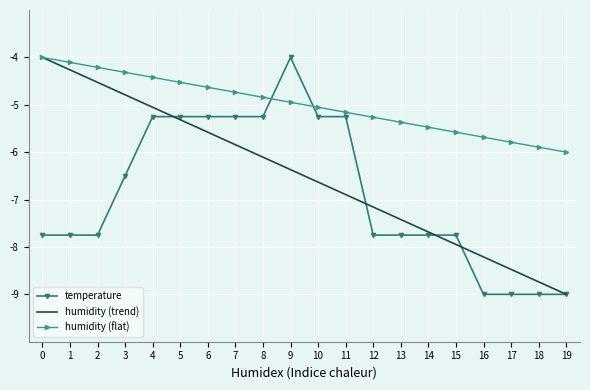

Reading left to right, list all the values displayed in this chart.

temperature: -7.7	-7.7	-7.7	-6.5	-5.2	-5.2	-5.2	-5.2	-5.2	-4.0	-5.2	-5.2	-7.7	-7.7	-7.7	-7.7	-9.0	-9.0	-9.0	-9.0
humidity (trend): -4.0	-4.3	-4.5	-4.8	-5.1	-5.3	-5.6	-5.8	-6.1	-6.4	-6.6	-6.9	-7.2	-7.4	-7.7	-7.9	-8.2	-8.5	-8.7	-9.0
humidity (flat): -4.0	-4.1	-4.2	-4.3	-4.4	-4.5	-4.6	-4.7	-4.8	-4.9	-5.1	-5.2	-5.3	-5.4	-5.5	-5.6	-5.7	-5.8	-5.9	-6.0